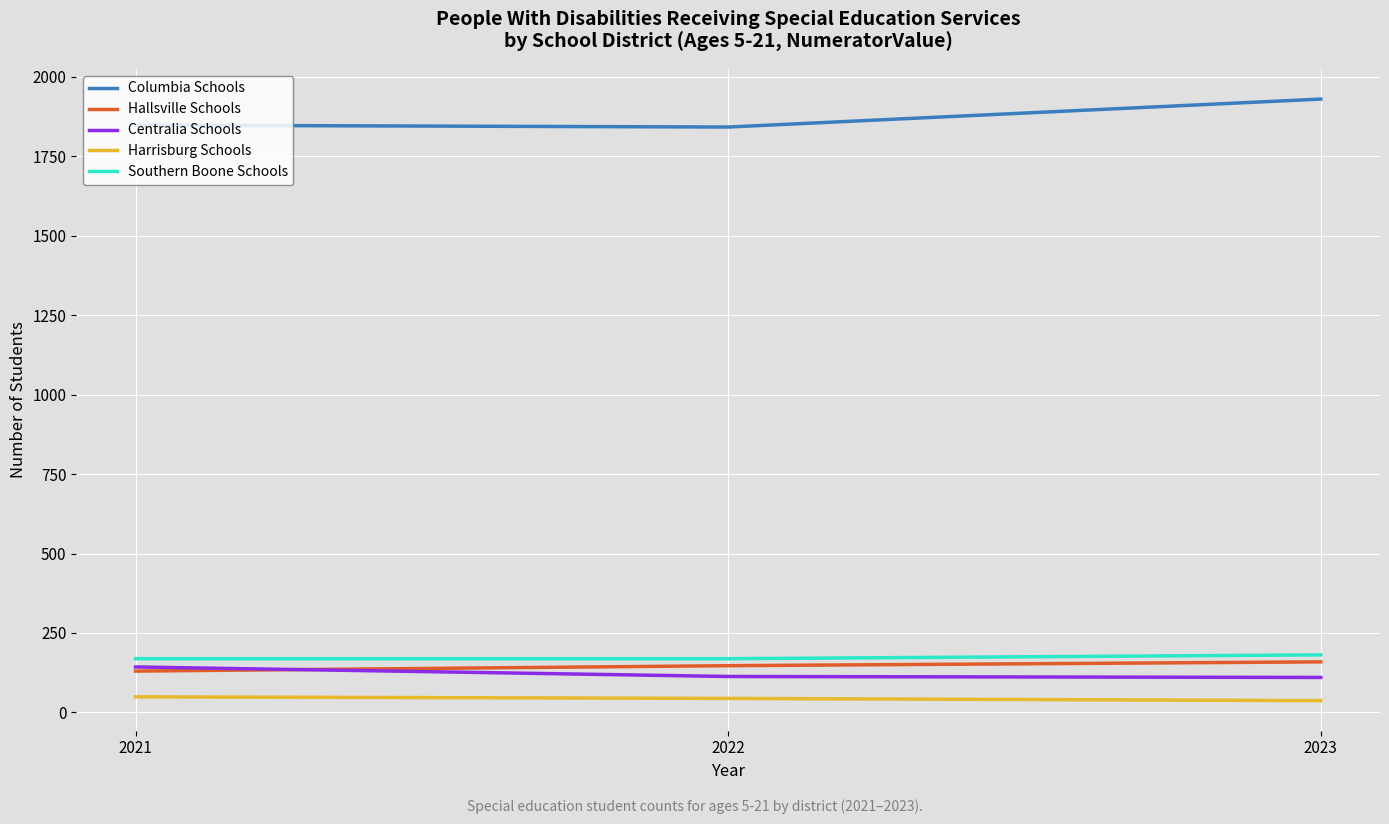

Which category has the highest value in the Centralia Schools series?

2021